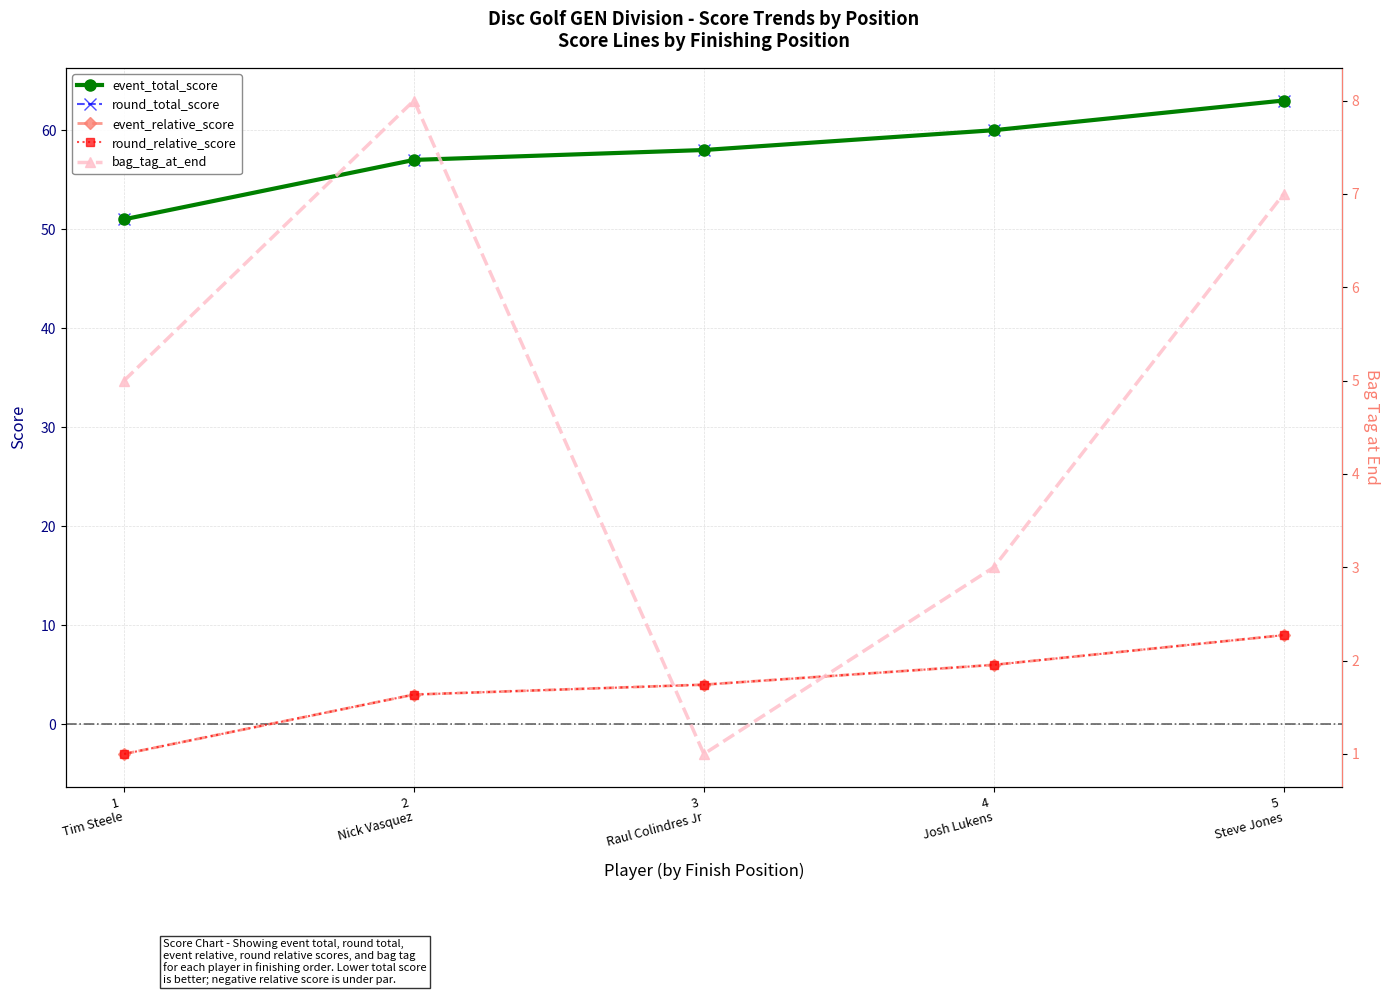

How many interior local peaks does the bag_tag_at_end series have?

1